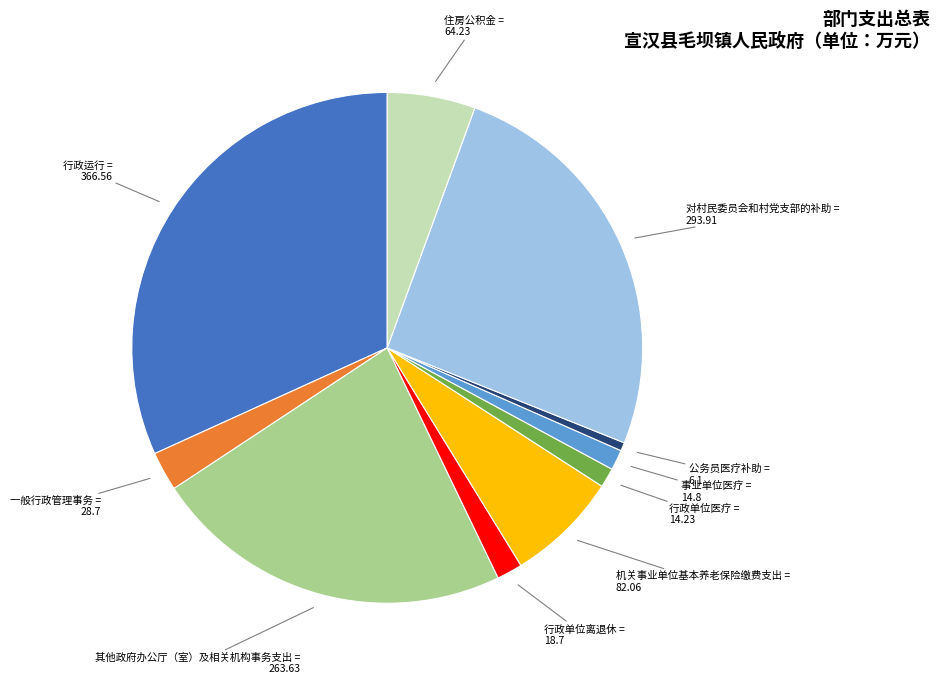

Which slice is the smallest?

公务员医疗补助